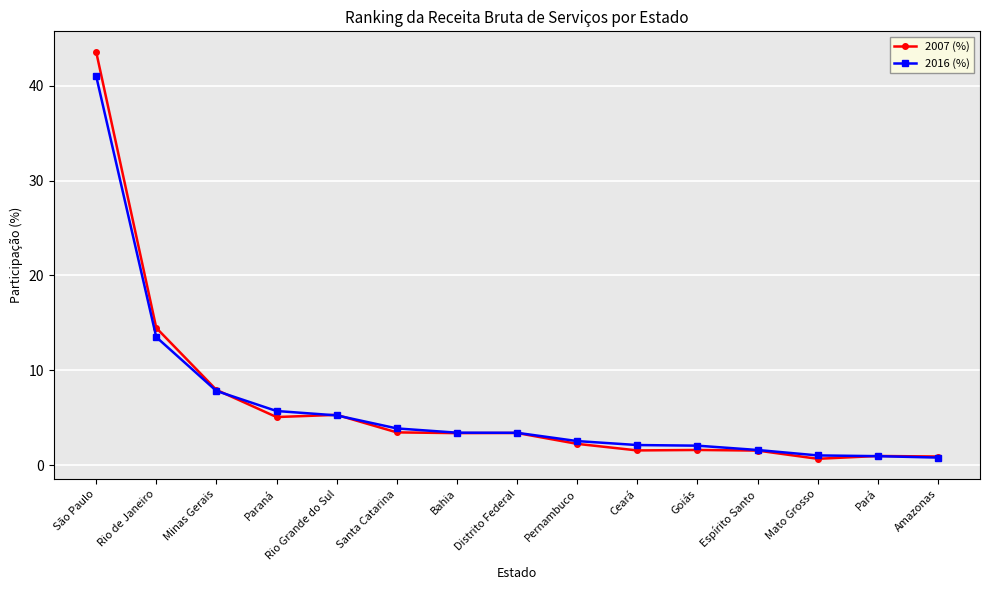

List the series in order of their peak value, lowest first.

2016 (%), 2007 (%)